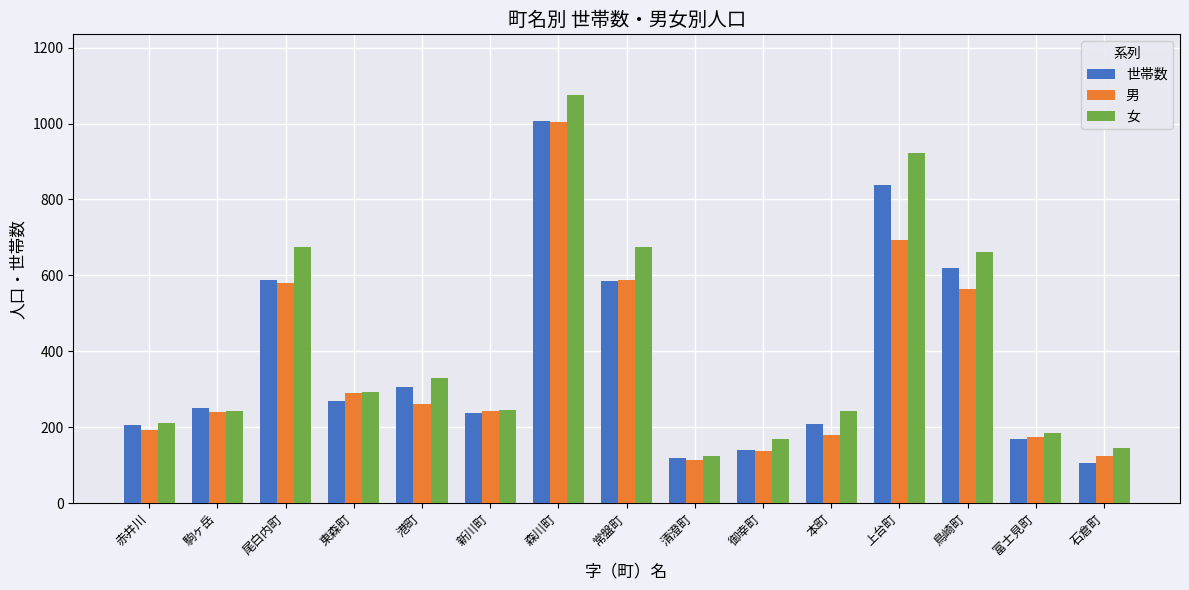

At which label does 男 reach its peak?

森川町